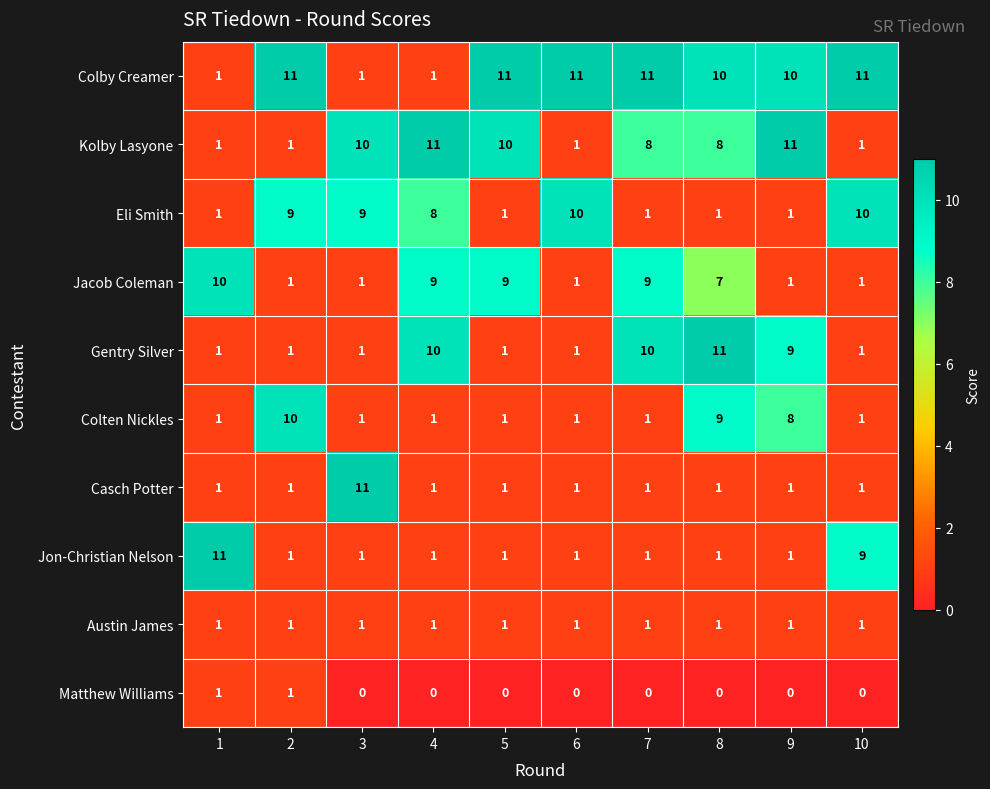

What is the sum of all Colten Nickles values?

34